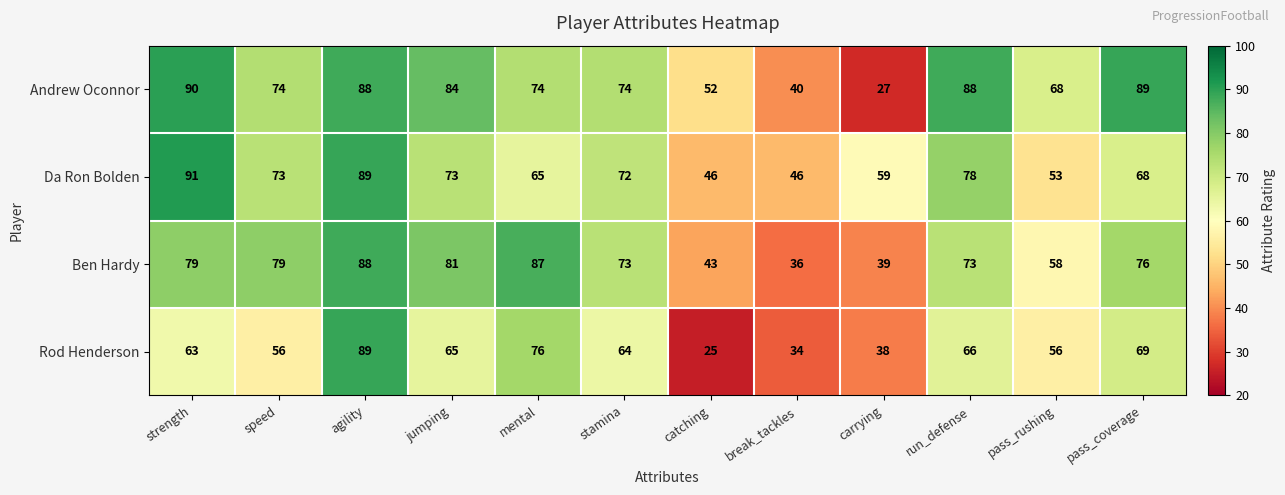

Is it true that Da Ron Bolden equals 59 at carrying?

True